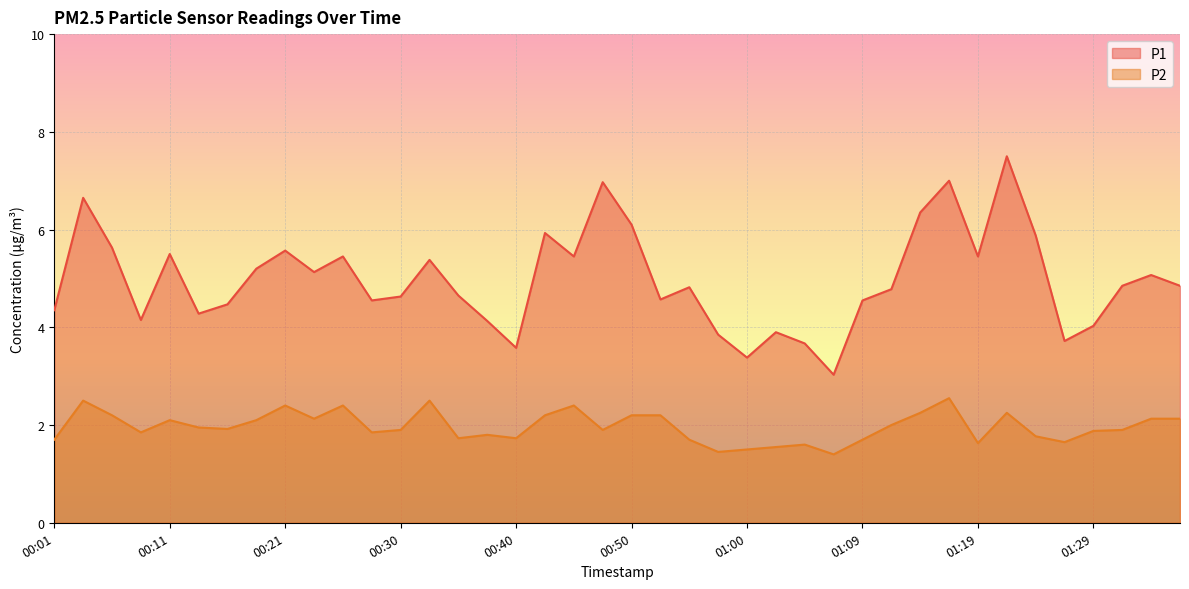

What is the sum of all P1 values?

199.0